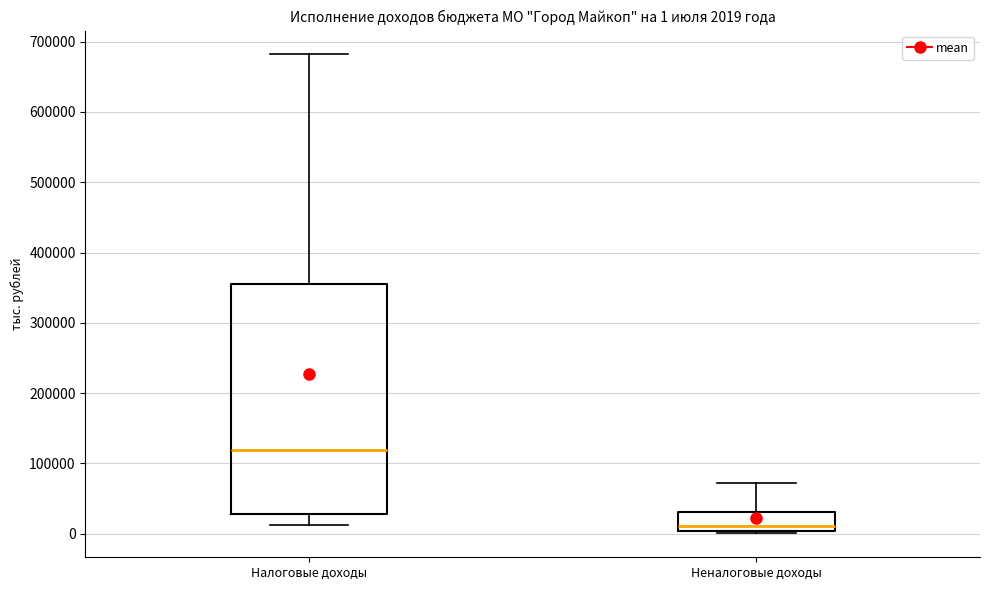

Which box has the highest median line?

Налоговые доходы